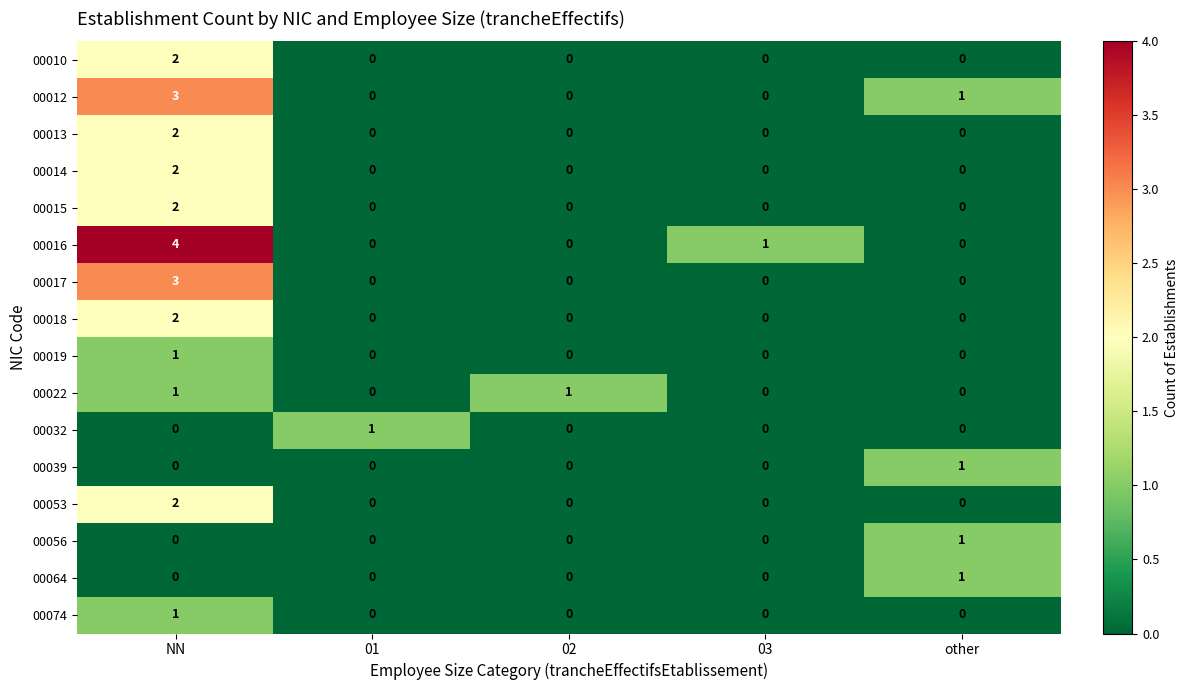

How many categories are shown in the chart?

5